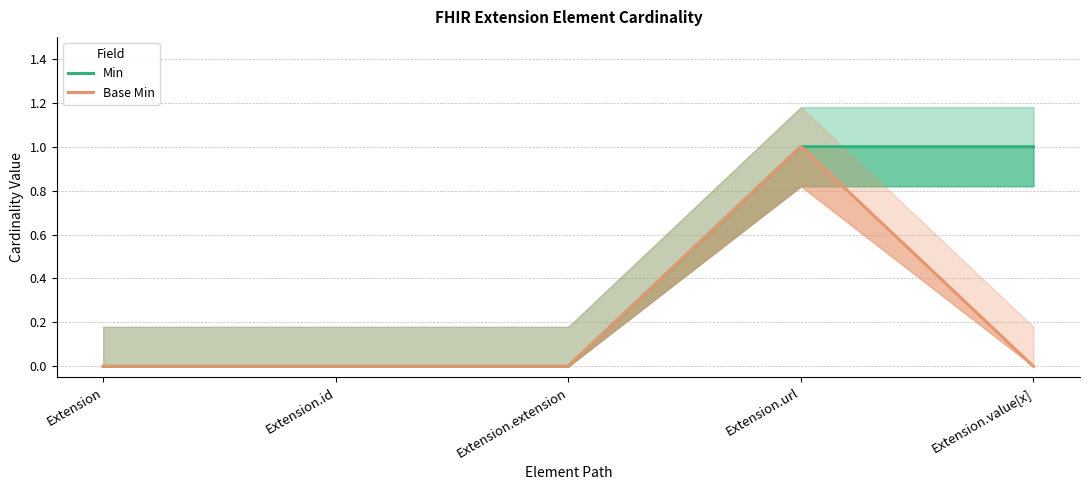

Reading left to right, list all the values displayed in this chart.

Min: Extension=0	Extension.id=0	Extension.extension=0	Extension.url=1	Extension.value[x]=1
Base Min: Extension=0	Extension.id=0	Extension.extension=0	Extension.url=1	Extension.value[x]=0